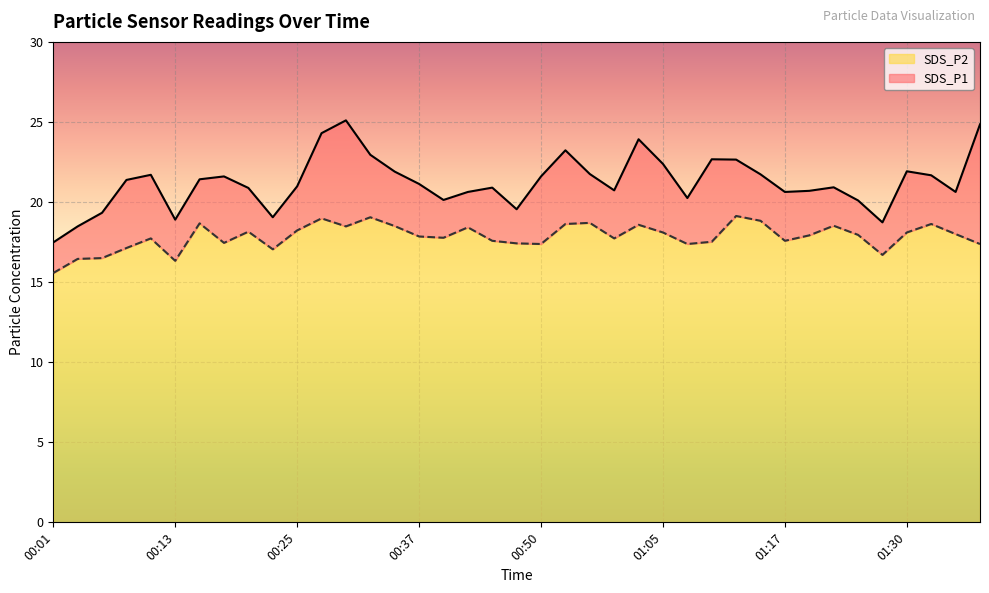

At which category is the sum across all series the highest?

00:30